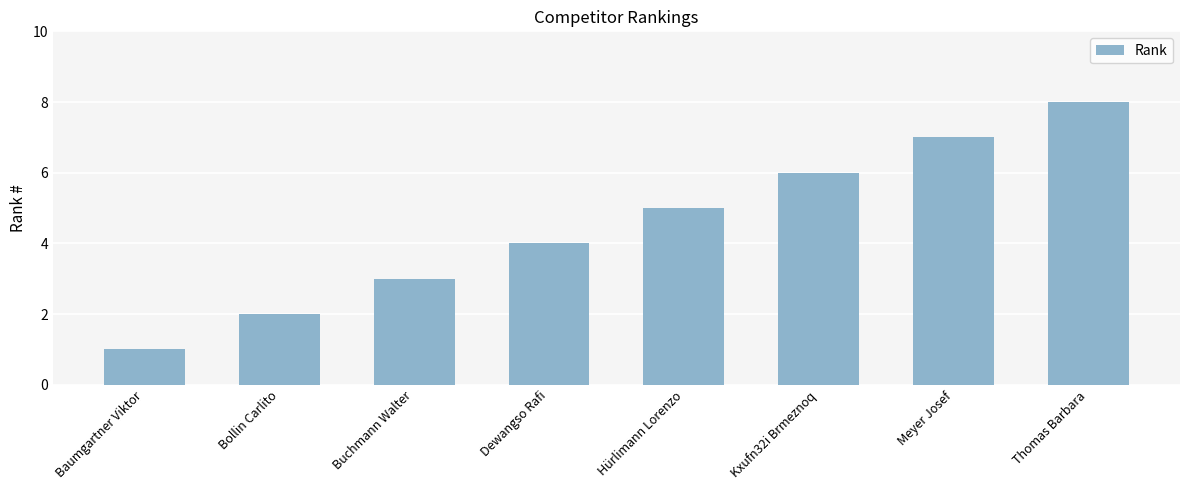

Is it true that the value at Dewangso Rafi is 3?

False